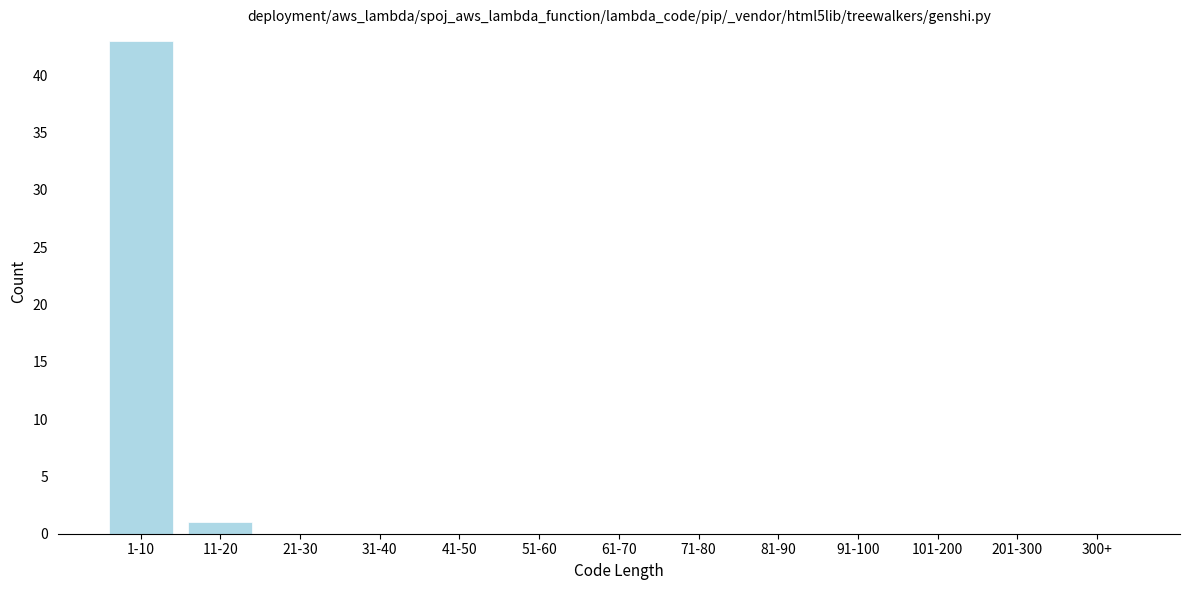

Reading left to right, transcribe all the data shown in this chart.

1-10=43	11-20=1	21-30=0	31-40=0	41-50=0	51-60=0	61-70=0	71-80=0	81-90=0	91-100=0	101-200=0	201-300=0	300+=0